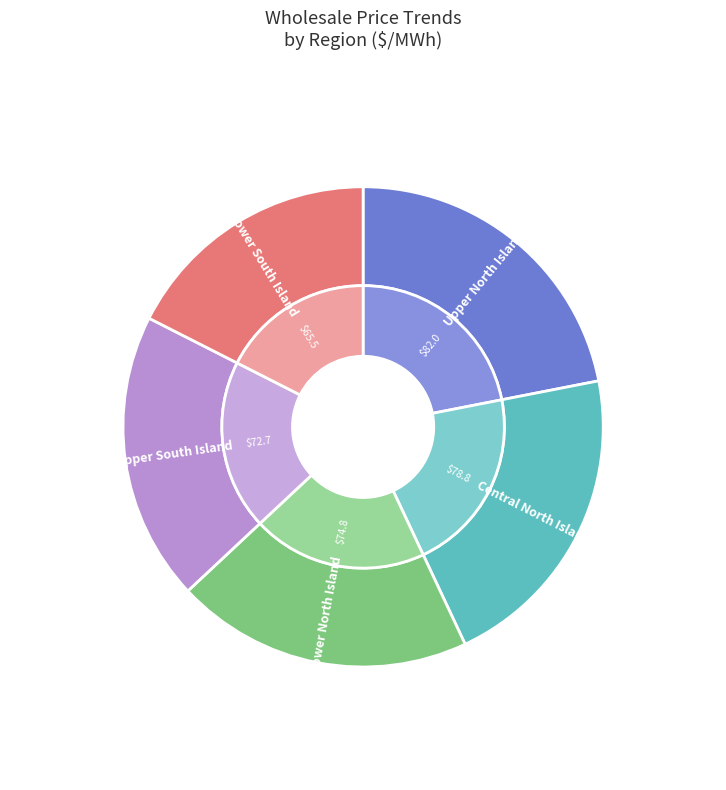

What portion of the pie excludes Lower North Island?

80.0%